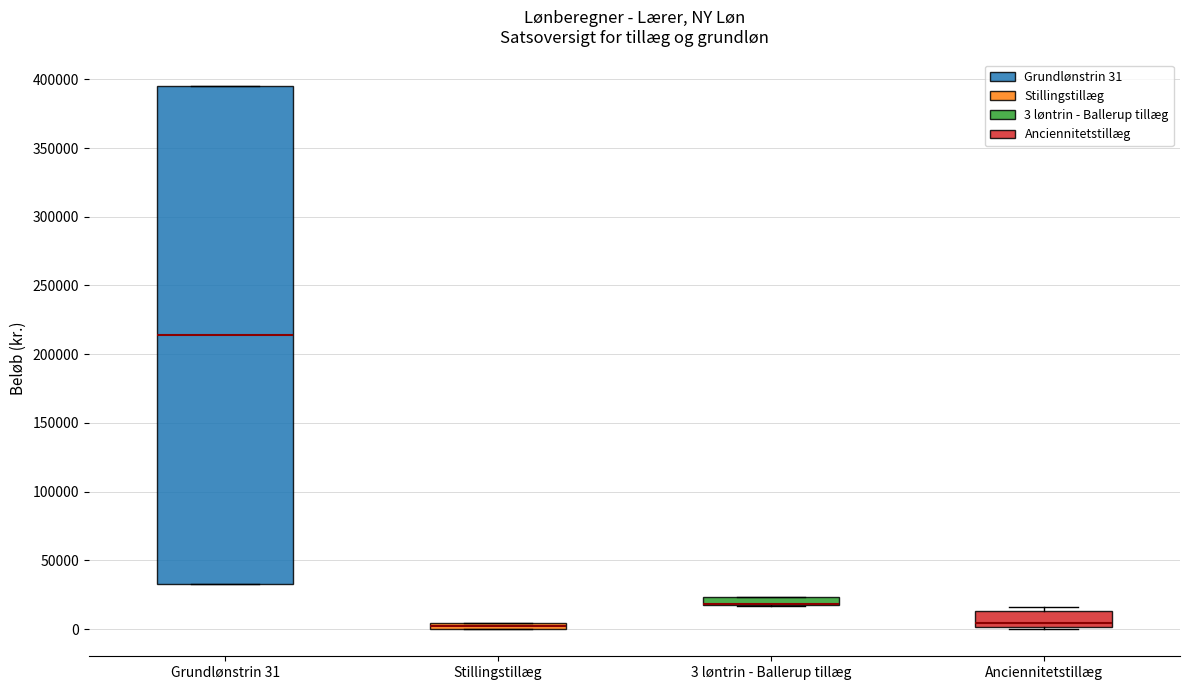

Comparing the boxes themselves (not the whiskers), which one is the tallest?

Grundlønstrin 31